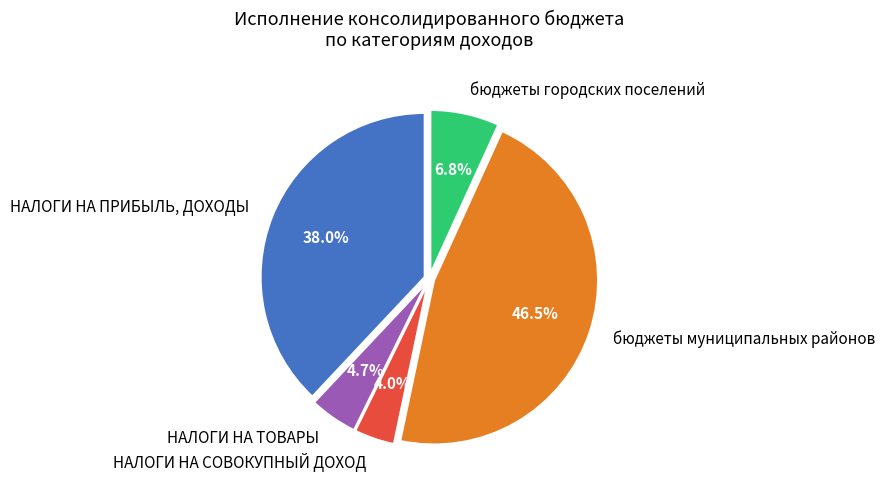

What is the smallest slice in the pie chart?

НАЛОГИ НА СОВОКУПНЫЙ ДОХОД